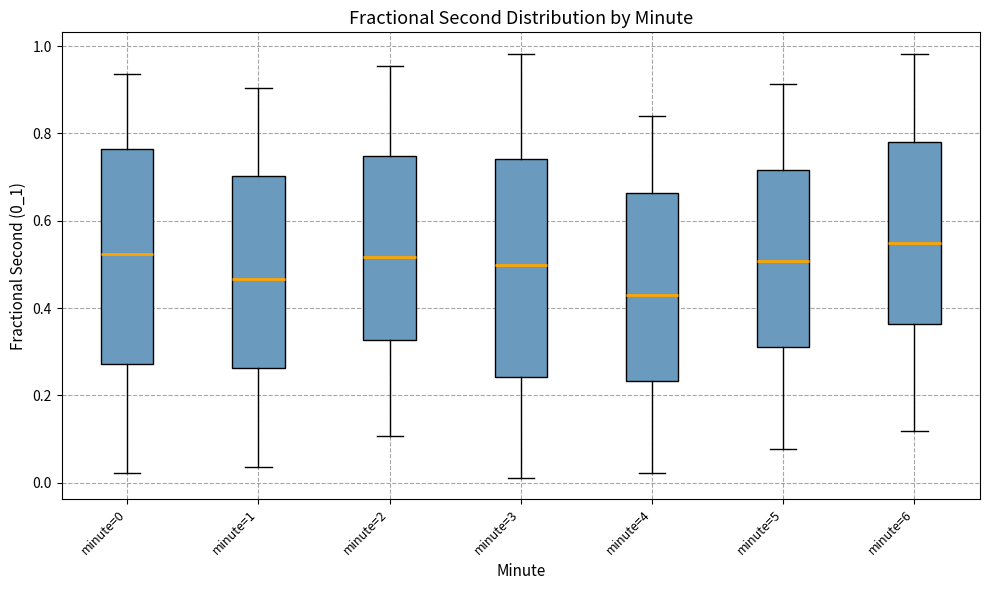

Reading left to right, transcribe this box plot: for each box, give where its median line is, the range the box spans, and where its two whiskers end, as read against the y-axis. The values are not printed on the chart, so give them approximately, as read against the axis.

minute=0: median 0.52, box 0.28 to 0.76, whiskers 0.02 to 0.94
minute=1: median 0.46, box 0.26 to 0.70, whiskers 0.04 to 0.90
minute=2: median 0.52, box 0.32 to 0.74, whiskers 0.10 to 0.96
minute=3: median 0.50, box 0.24 to 0.74, whiskers 0.02 to 0.98
minute=4: median 0.42, box 0.24 to 0.66, whiskers 0.02 to 0.84
minute=5: median 0.50, box 0.32 to 0.72, whiskers 0.08 to 0.92
minute=6: median 0.54, box 0.36 to 0.78, whiskers 0.12 to 0.98